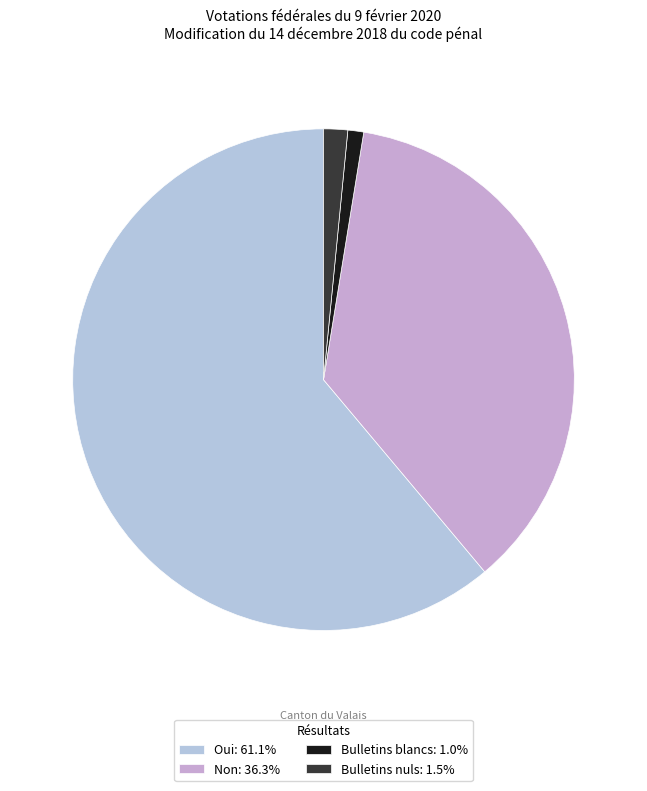

What percentage do Non and Oui together represent?

97.4%